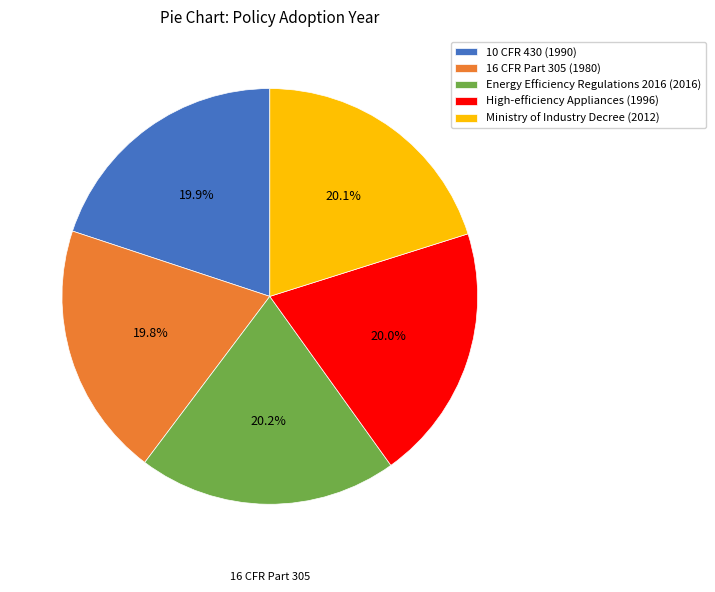

Approximately how many times larger is the value at Ministry of Industry Decree (2012) compared to 10 CFR 430 (1990)?

1.0